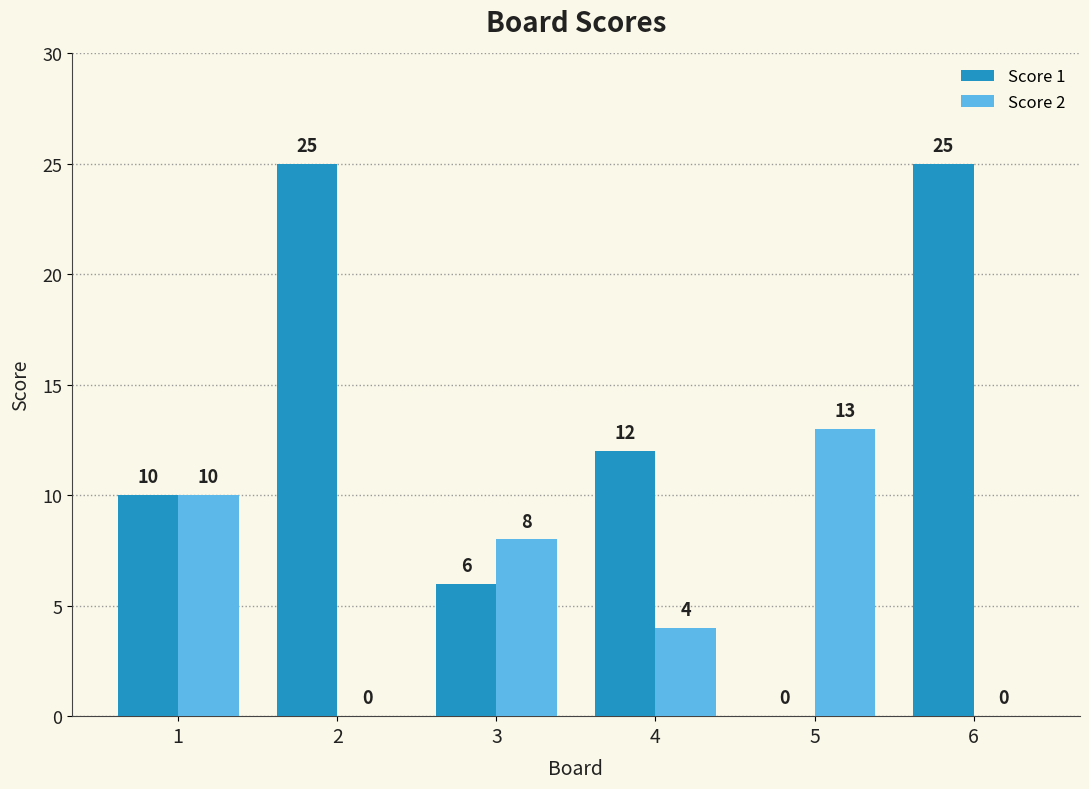

How many Score 2 values are between 0 and 10?

5